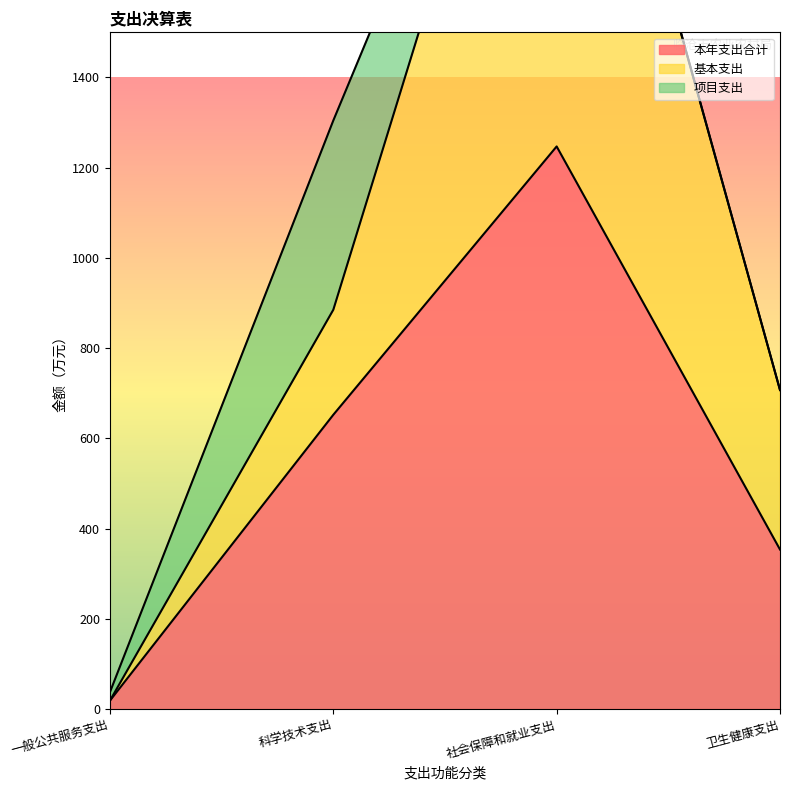

The value of 本年支出合计 at 科学技术支出 is 652.3. True or false?

True